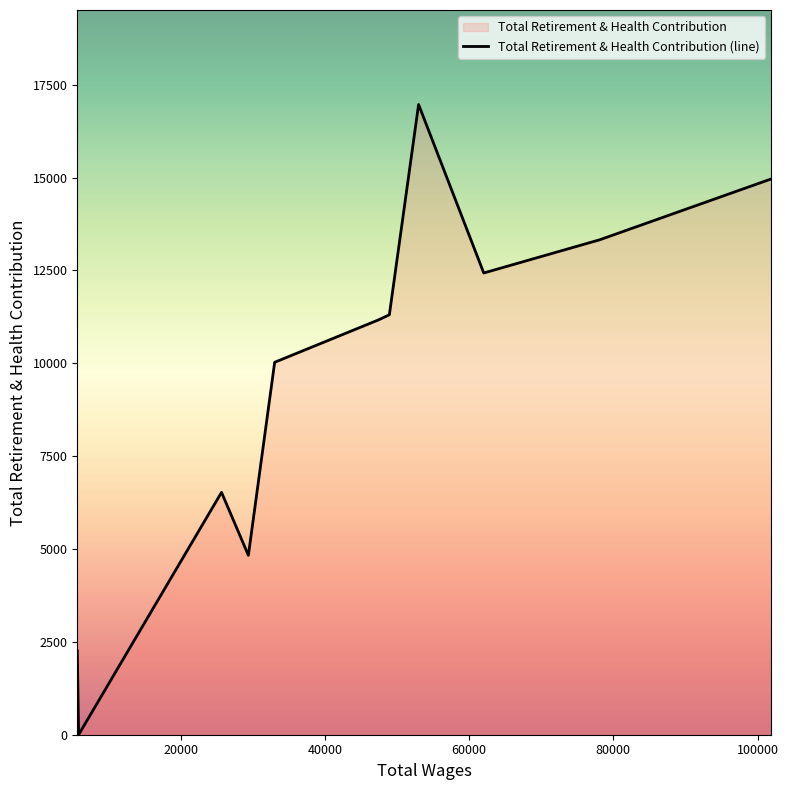

What is the greatest value displayed?

16965